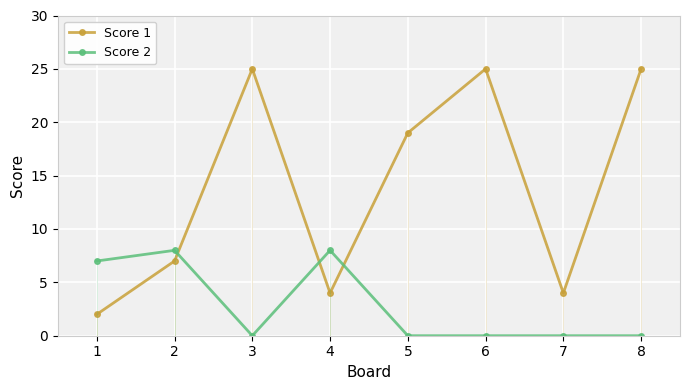

Where is Score 2 nearest to the value 4?

1